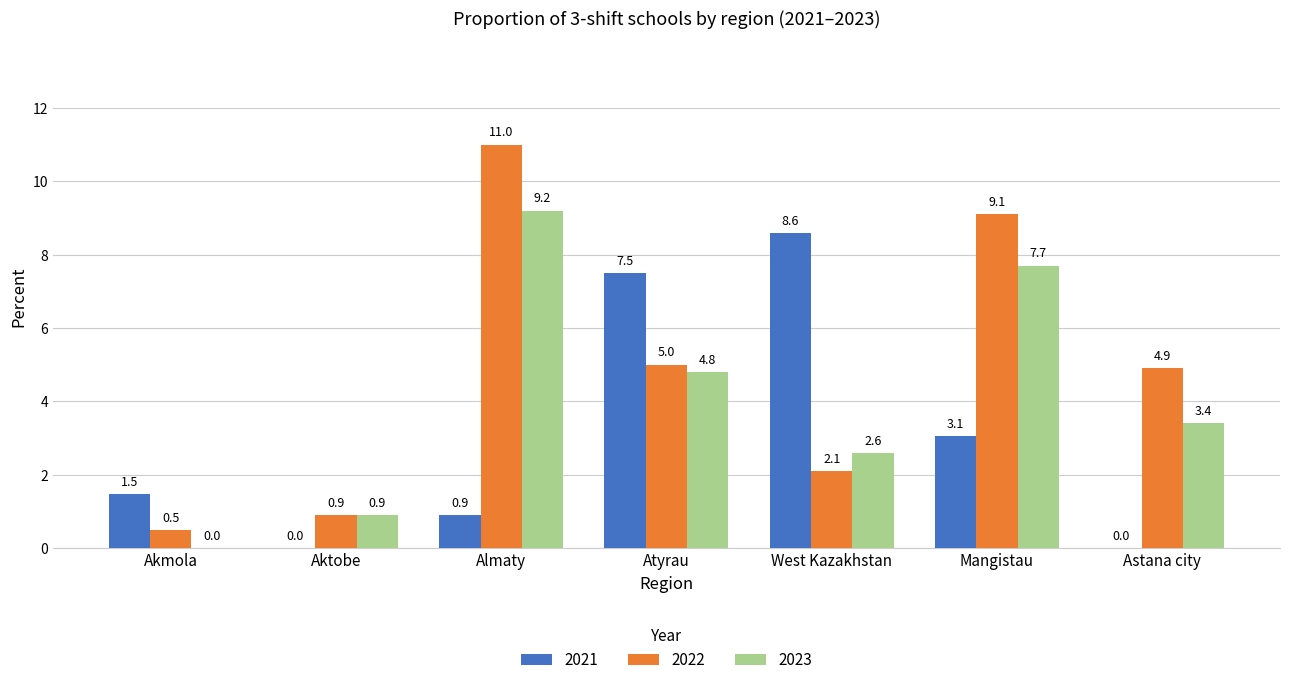

The value of 2023 at Akmola is -3.1. True or false?

False